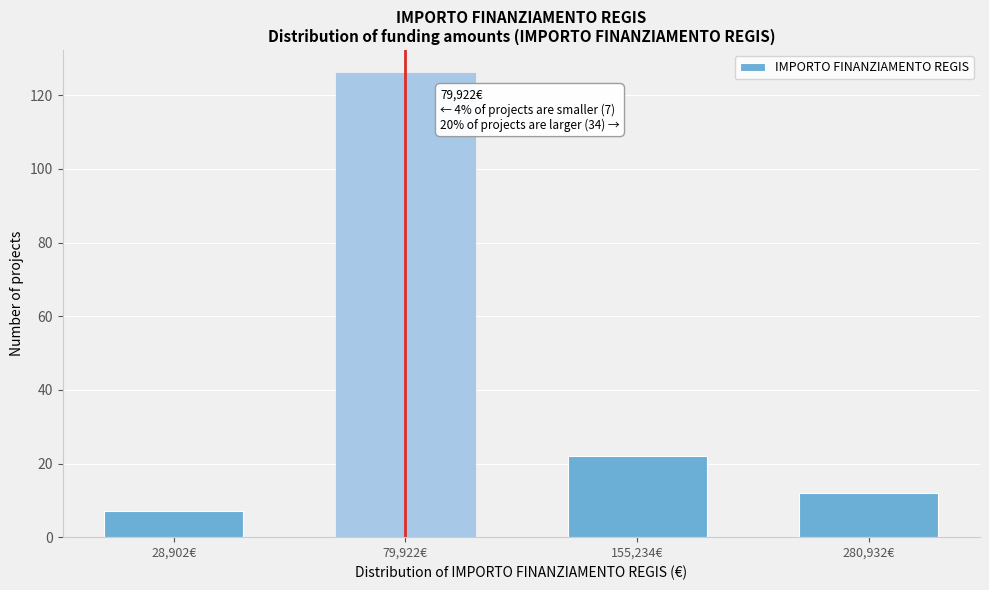

Reading left to right, what are all the values shown in this chart?

7	126	22	12